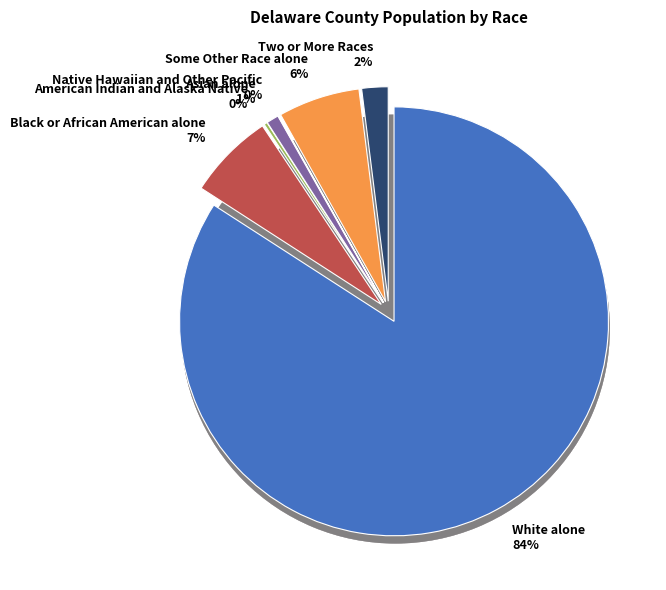

What is the smallest slice in the pie chart?

Native Hawaiian and Other Pacific